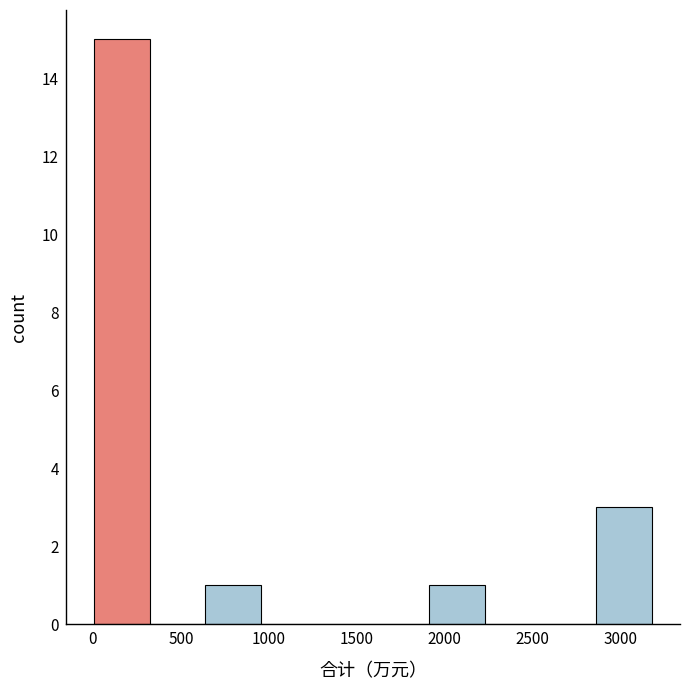

Which range on the x-axis has the tallest bar?

0 to 300